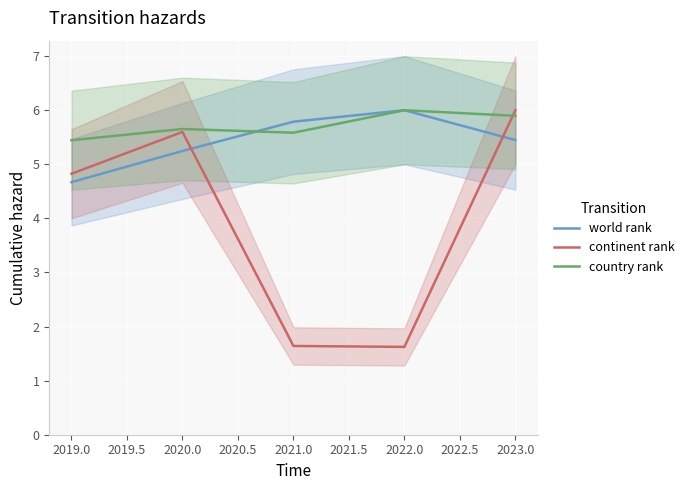

Is this an area chart (filled region under the line)?

No